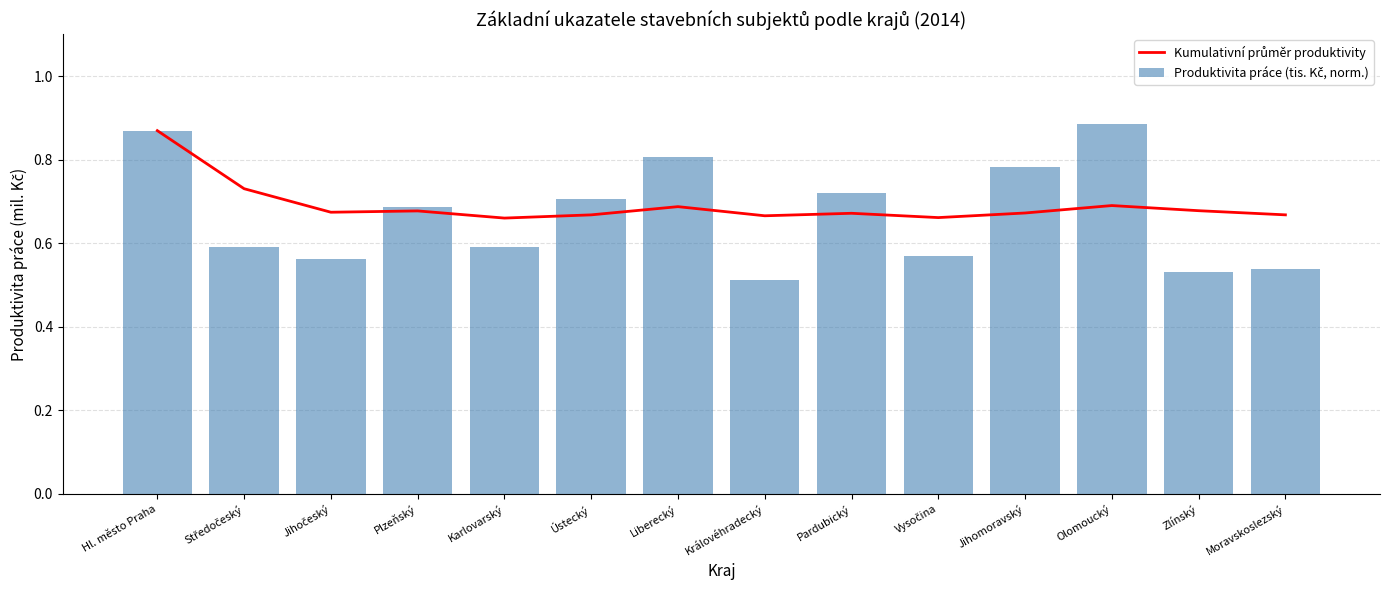

At which label does Produktivita práce (tis. Kč, norm.) reach its minimum?

Královéhradecký